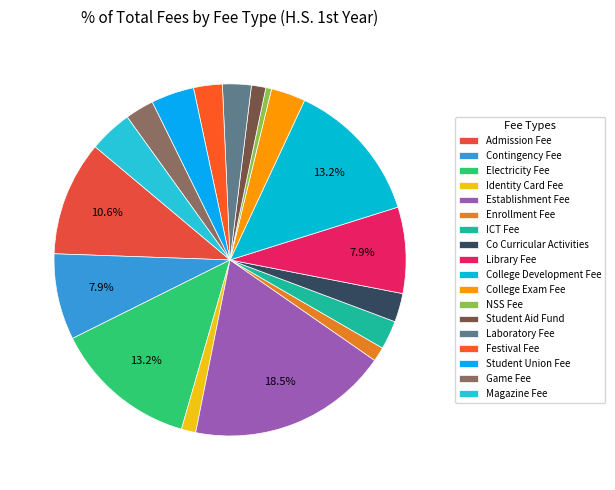

How many slices are in this pie chart?

18